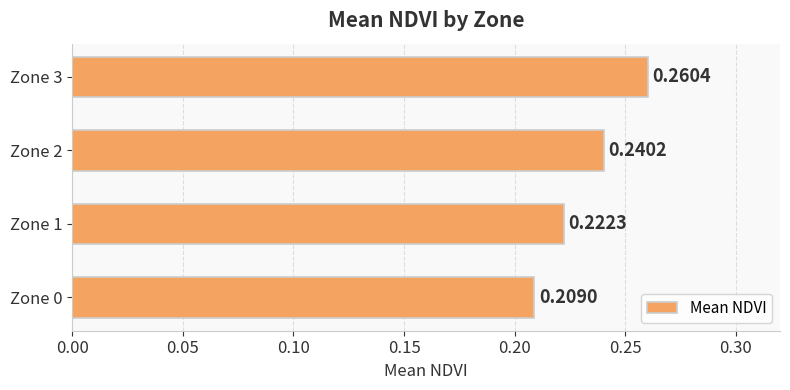

What is the sum of all values?

0.9